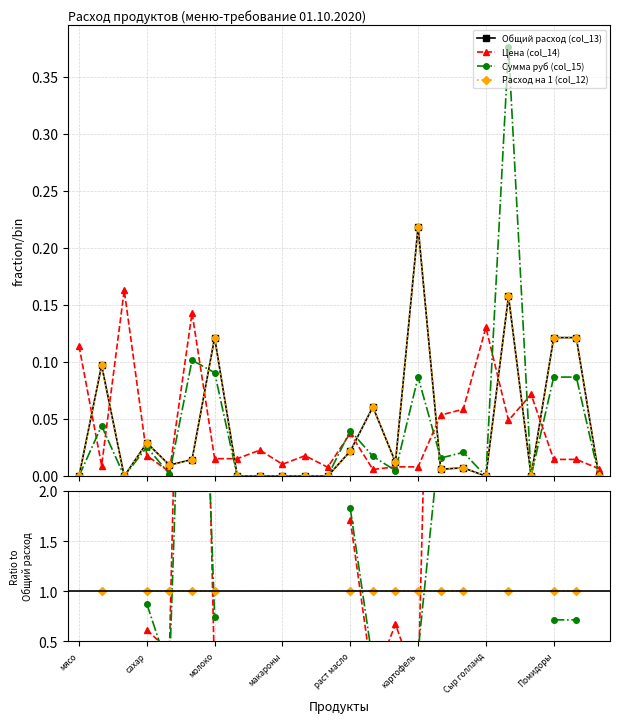

The value of Расход на 1 (col_12) at 19 is 0.7. True or false?

False